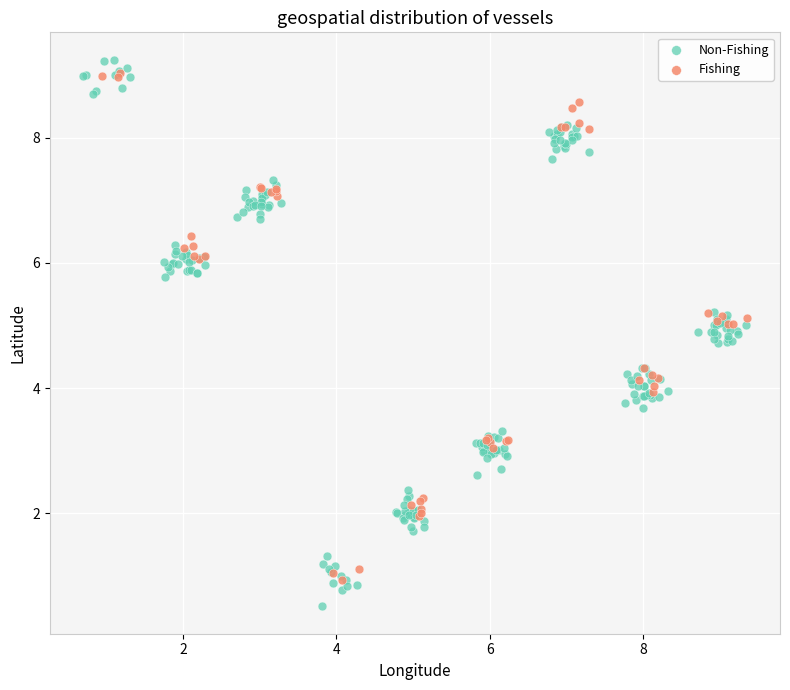

Which series has the largest Y range (max minus min)?

Non-Fishing